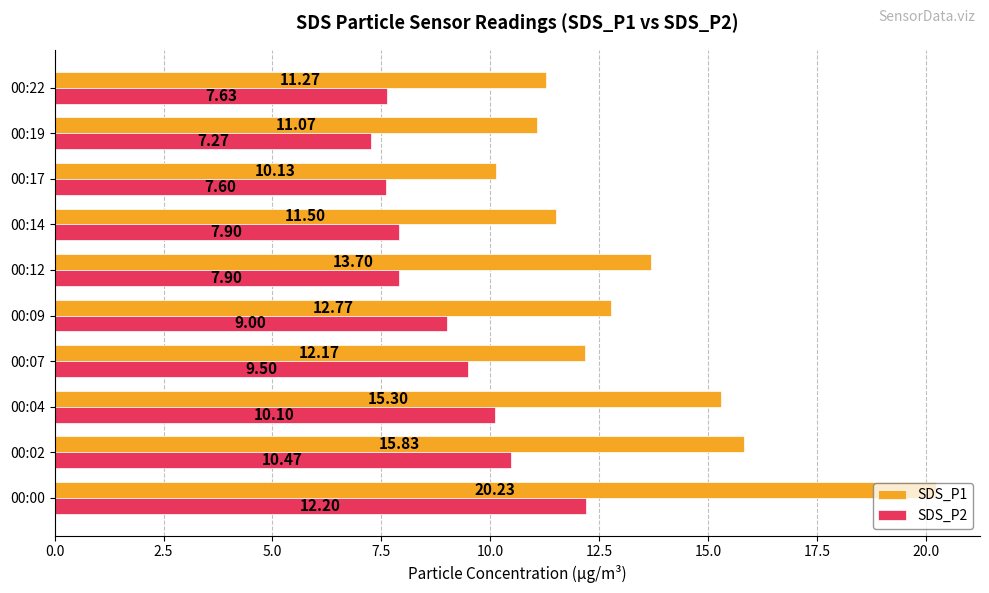

Which series has the widest spread of values?

SDS_P1